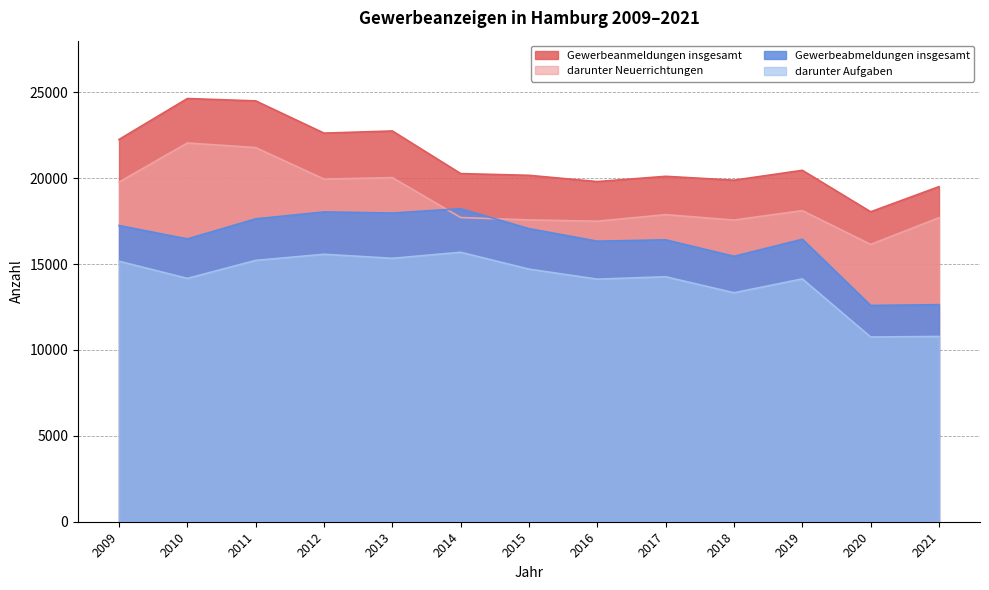

True or false: Gewerbeabmeldungen insgesamt and darunter Aufgaben intersect in this chart.

False